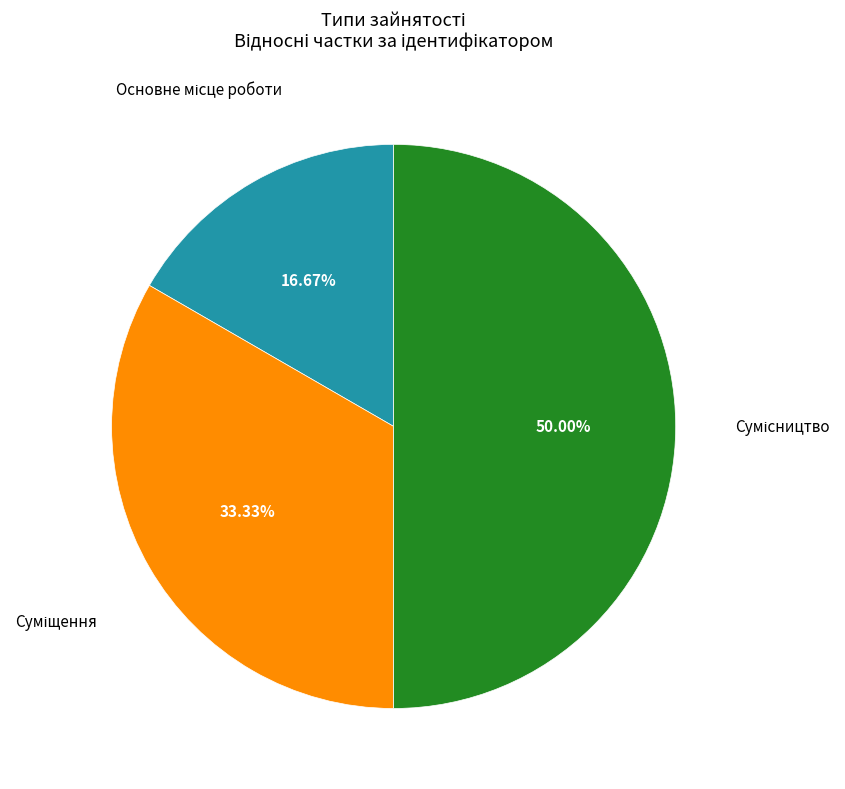

Count the number of slices in the pie.

3